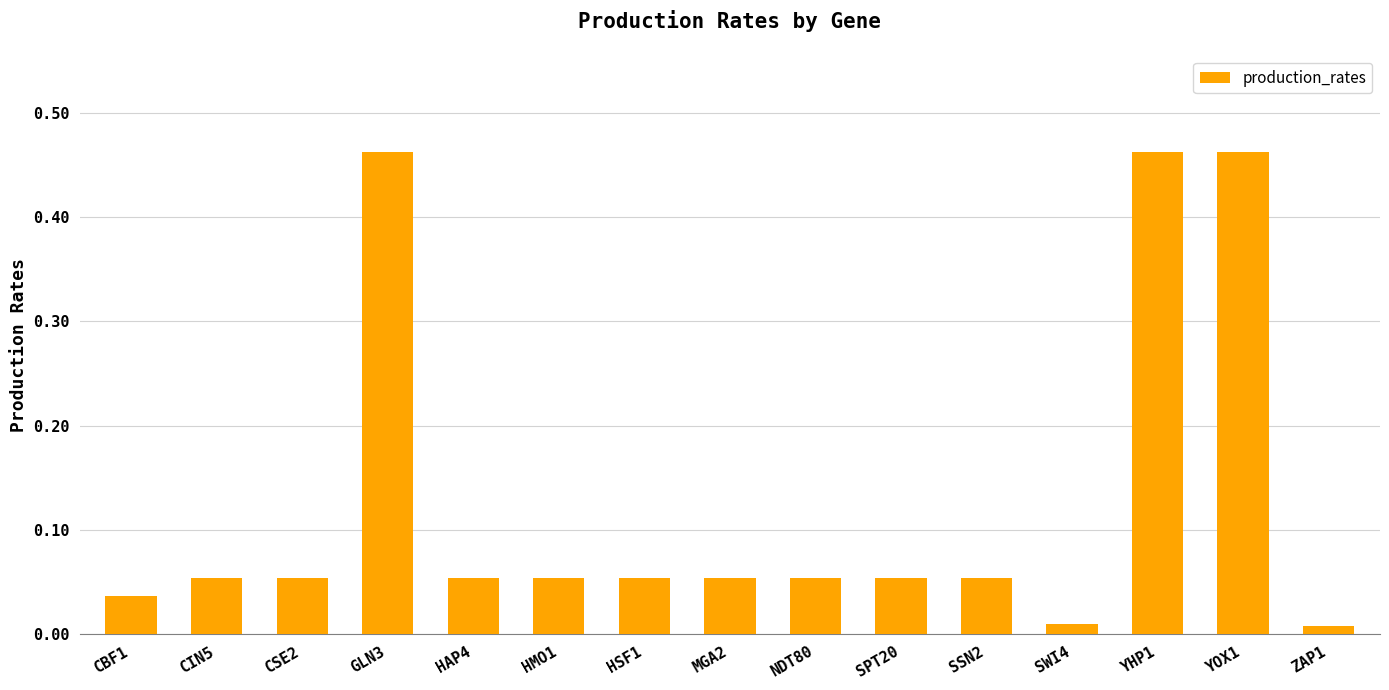

What is the label of the 5th bar from the left?

HAP4